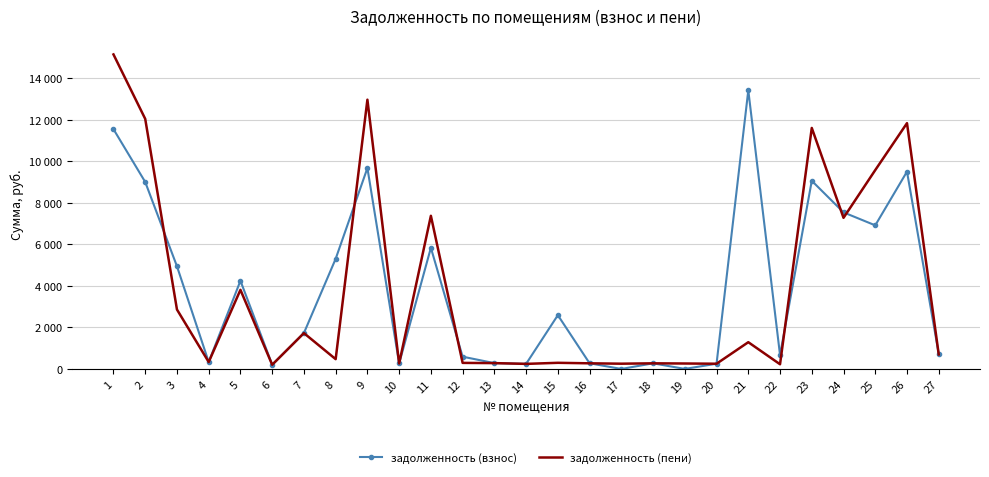

What are all the series names shown in the legend?

задолженность (взнос), задолженность (пени)